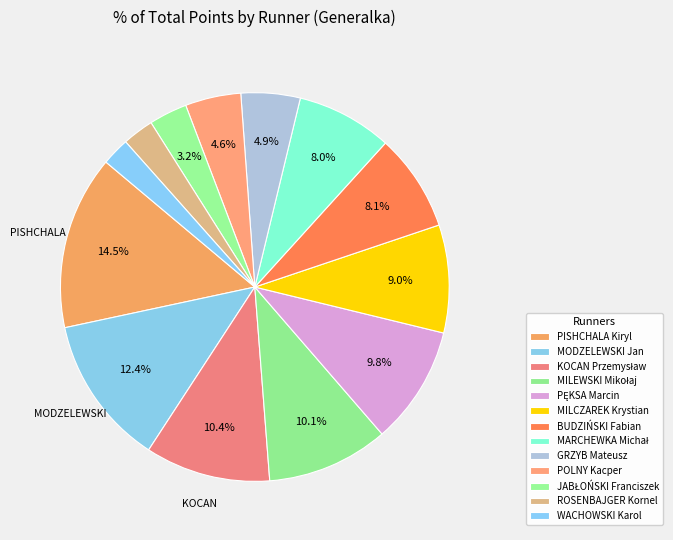

Is there any slice that represents more than half of the pie?

No